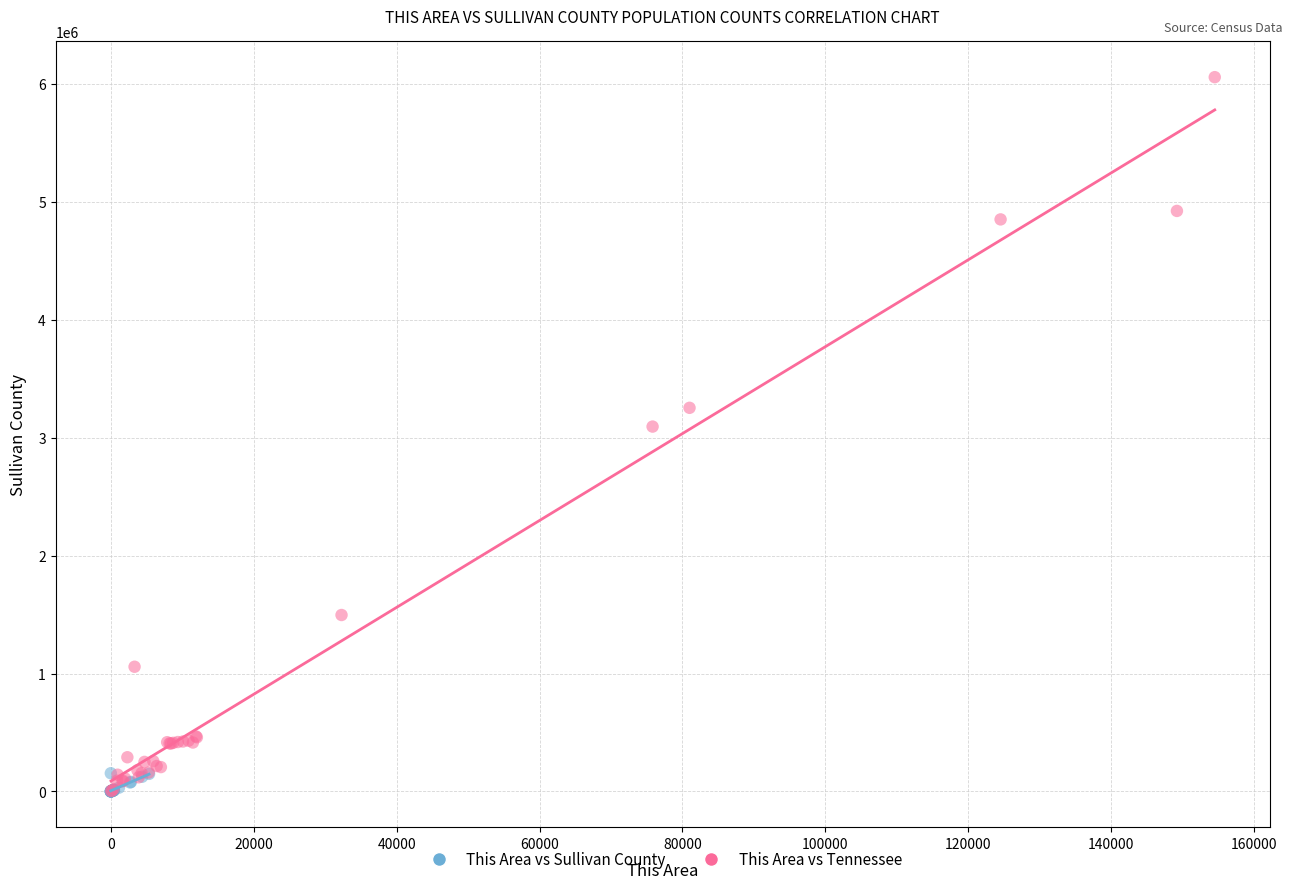

What are all the series names shown in the legend?

This Area vs Sullivan County, This Area vs Tennessee